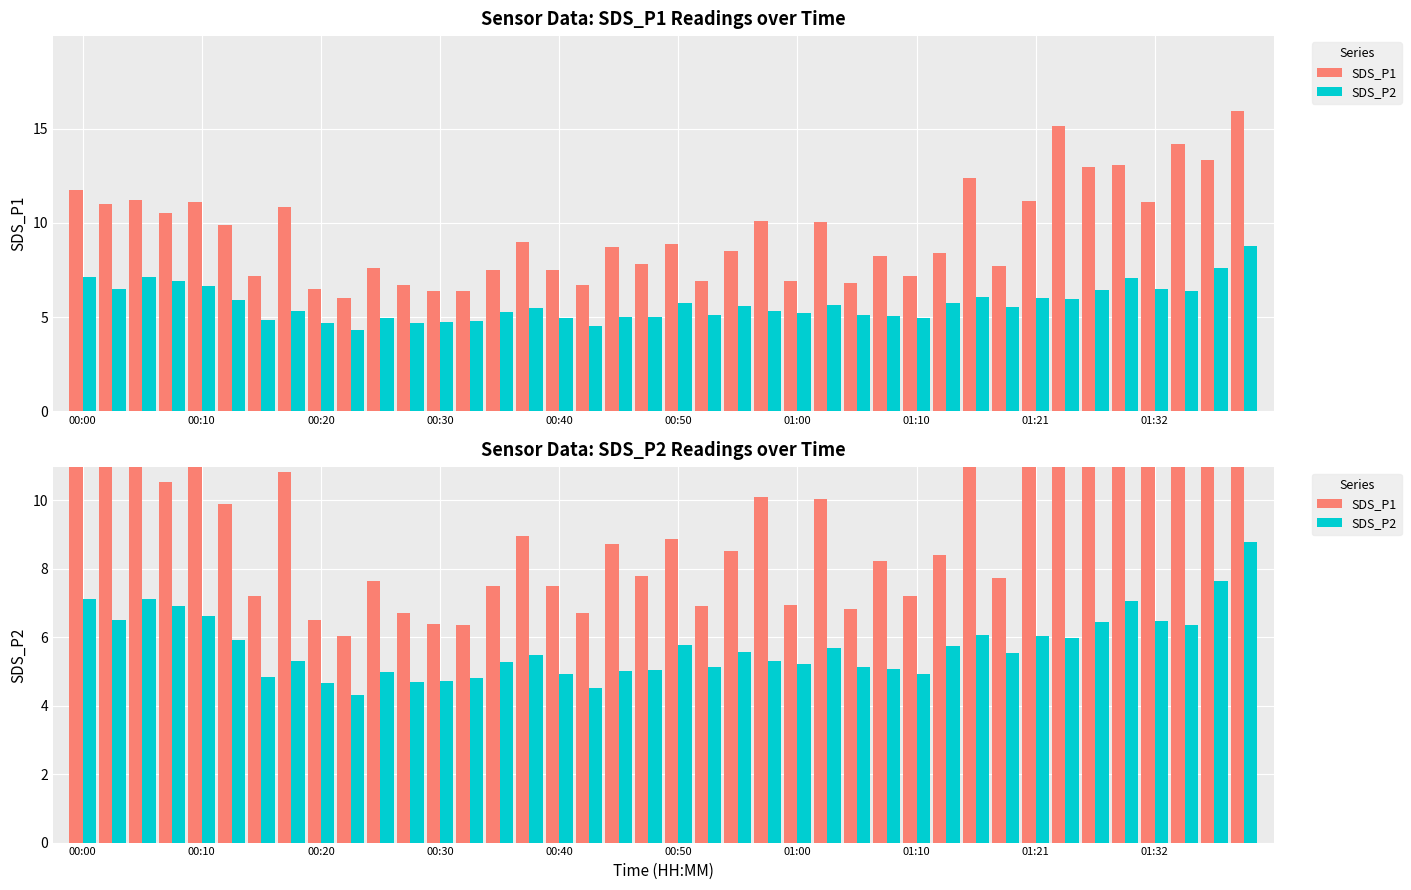

Rank the series by their maximum value, from lowest to highest.

SDS_P2, SDS_P1